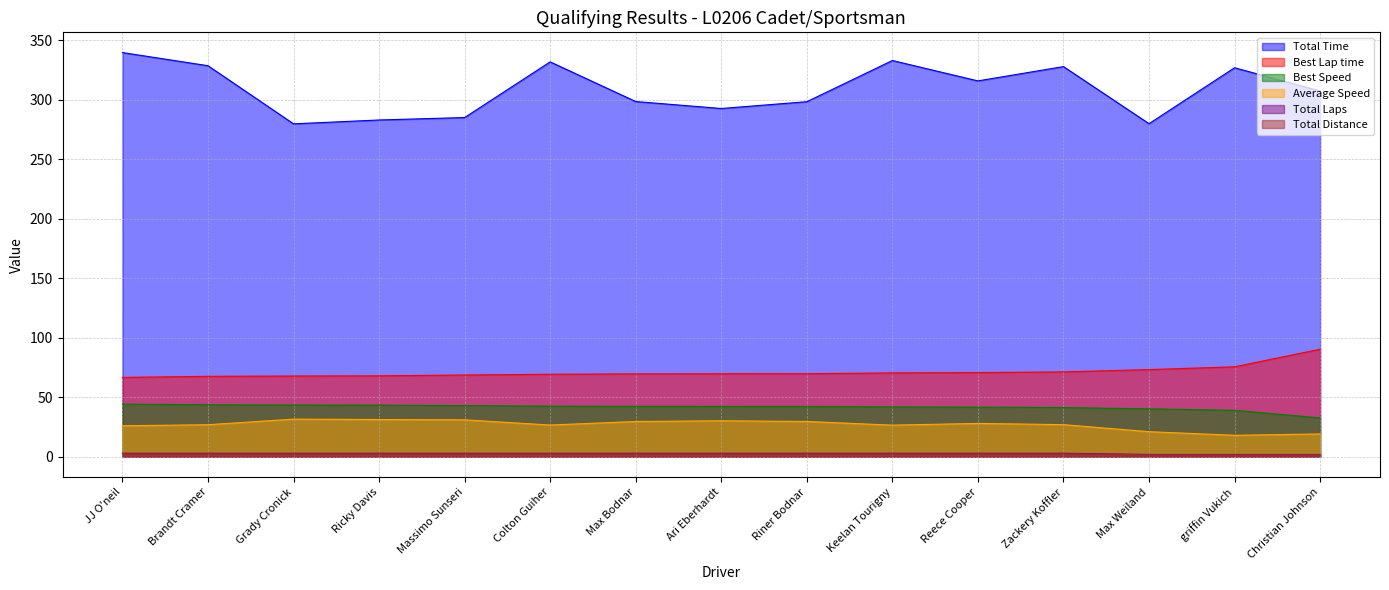

True or false: Best Speed has more than 2 points higher than both neighbors.

False